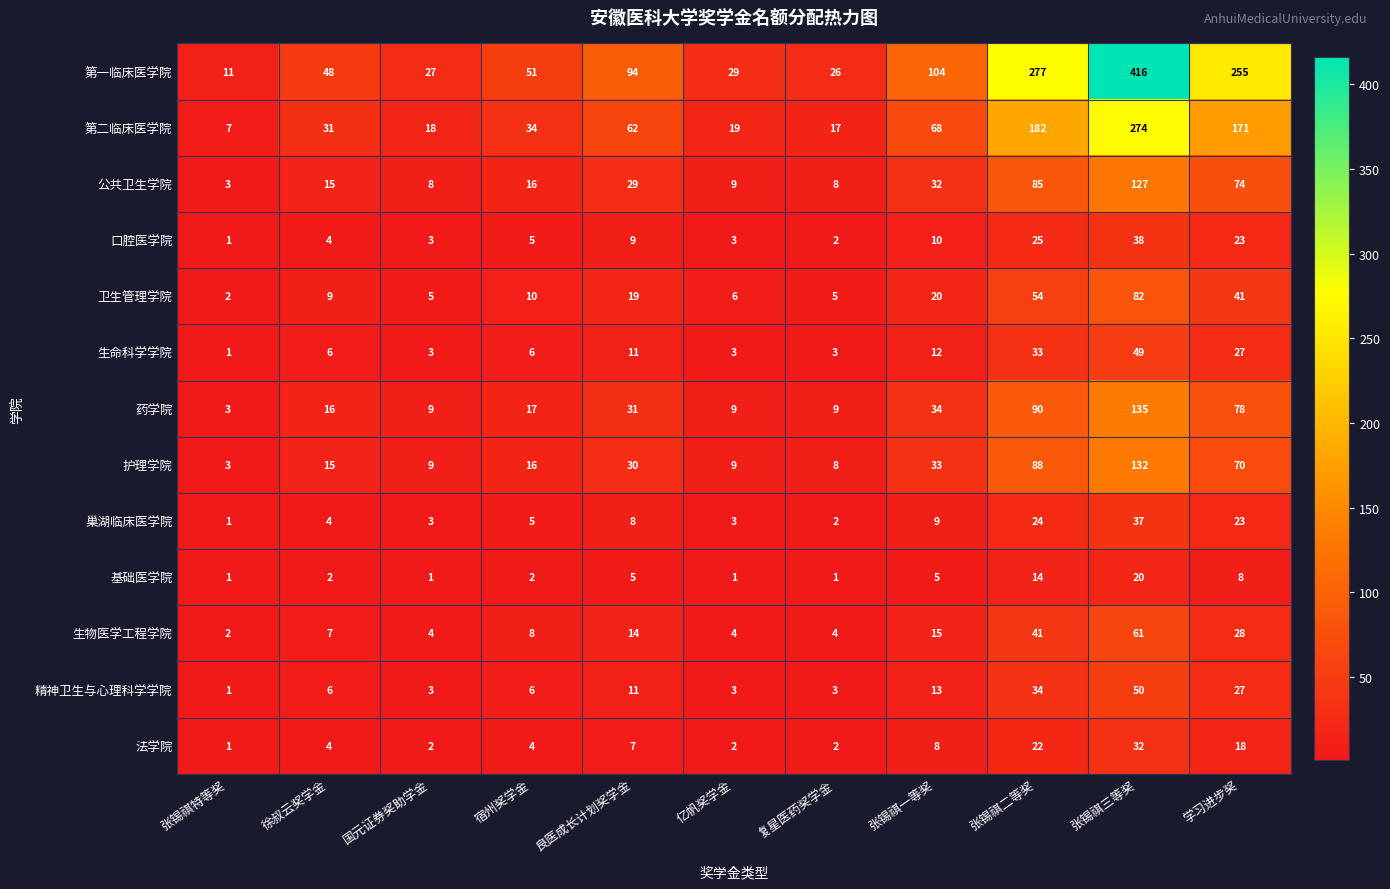

True or false: 口腔医学院 has a value of 3 at 复星医药奖学金.

False